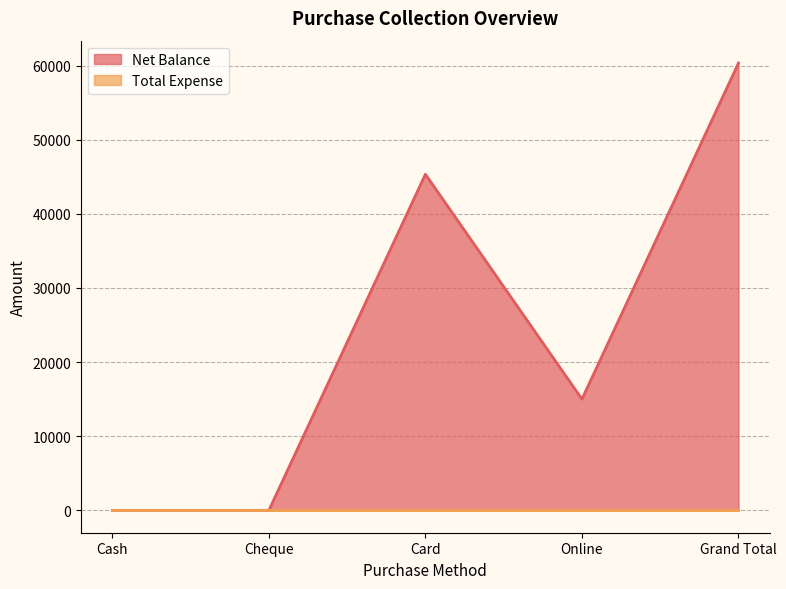

Reading left to right, list all the values displayed in this chart.

0	0	45334	15000	60334